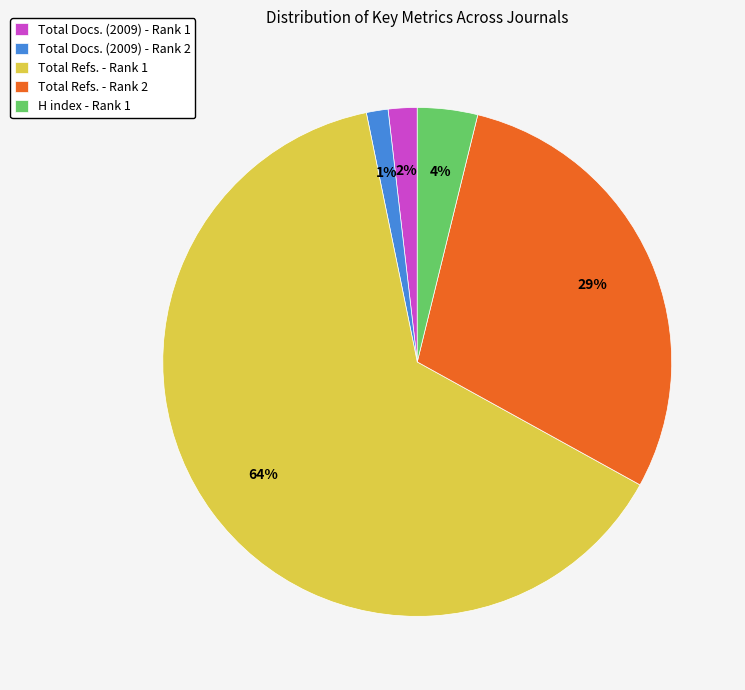

Does any single category account for the majority?

Yes